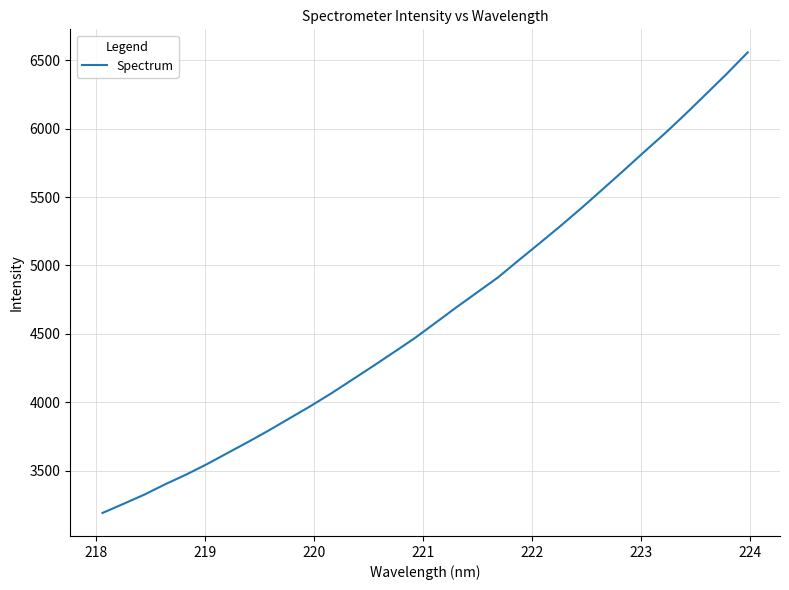

What is the smallest value displayed?

3190.1